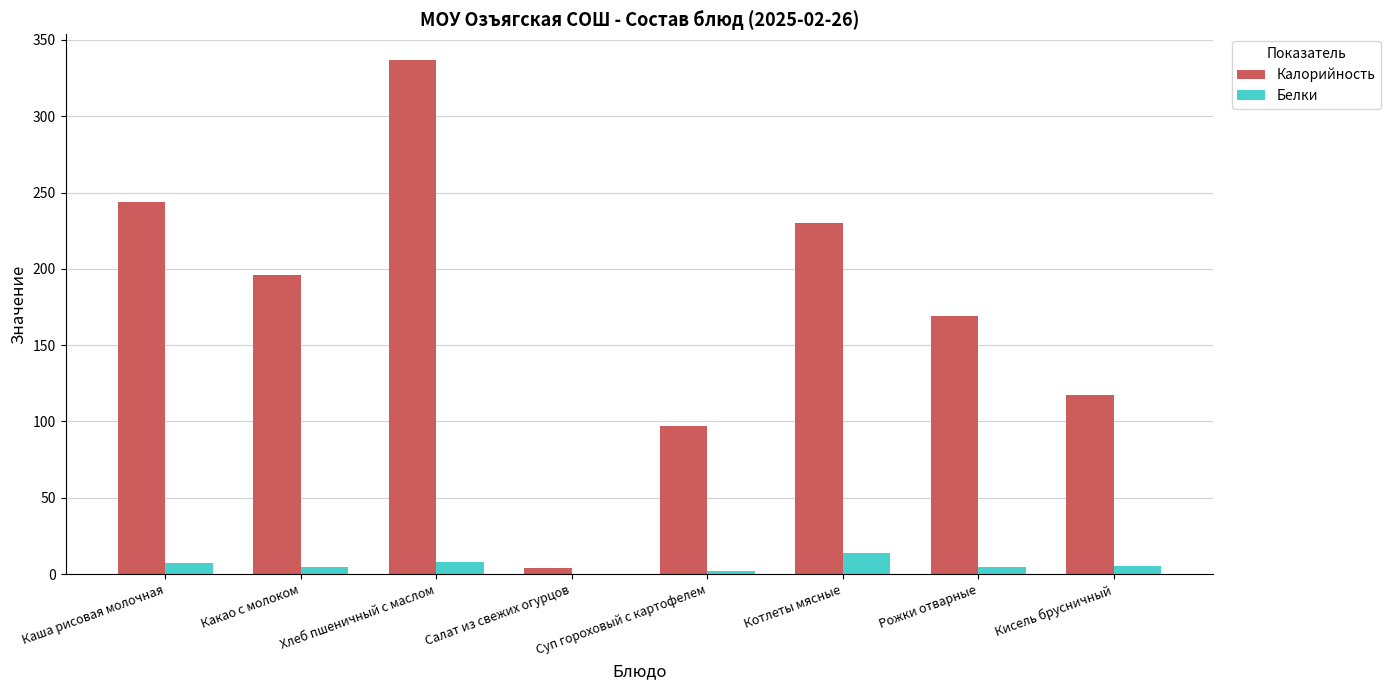

At which category is the sum across all series the highest?

Хлеб пшеничный с маслом